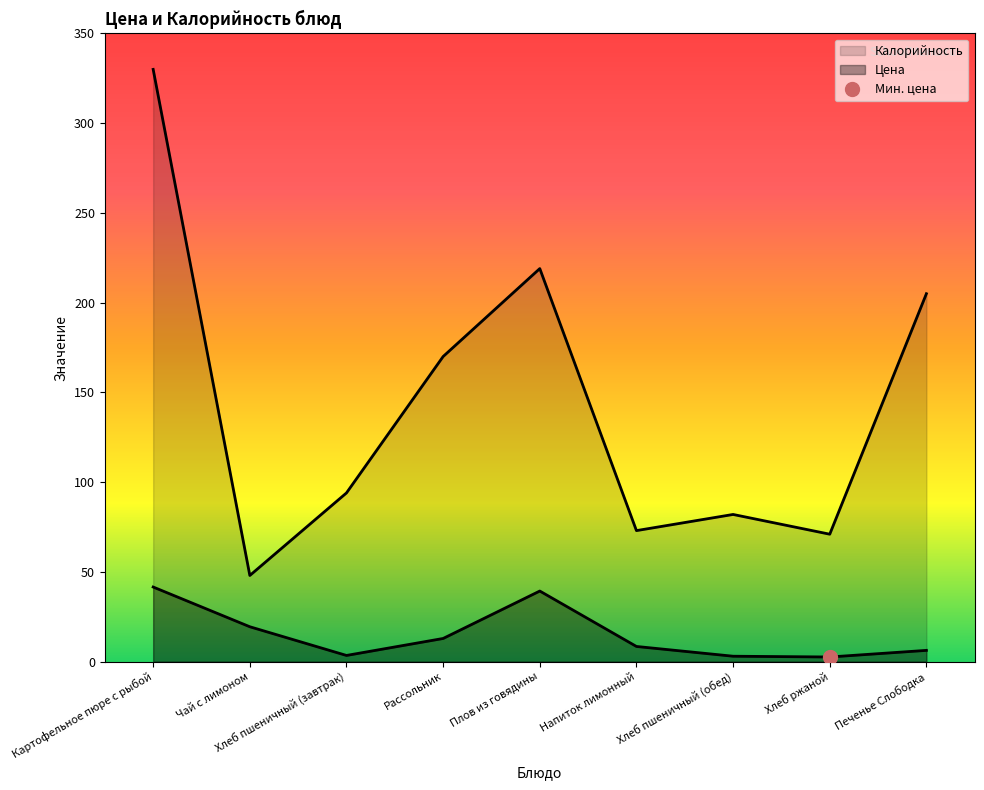

What is the difference between the Калорийность values at Чай с лимоном and Напиток лимонный?

25.0